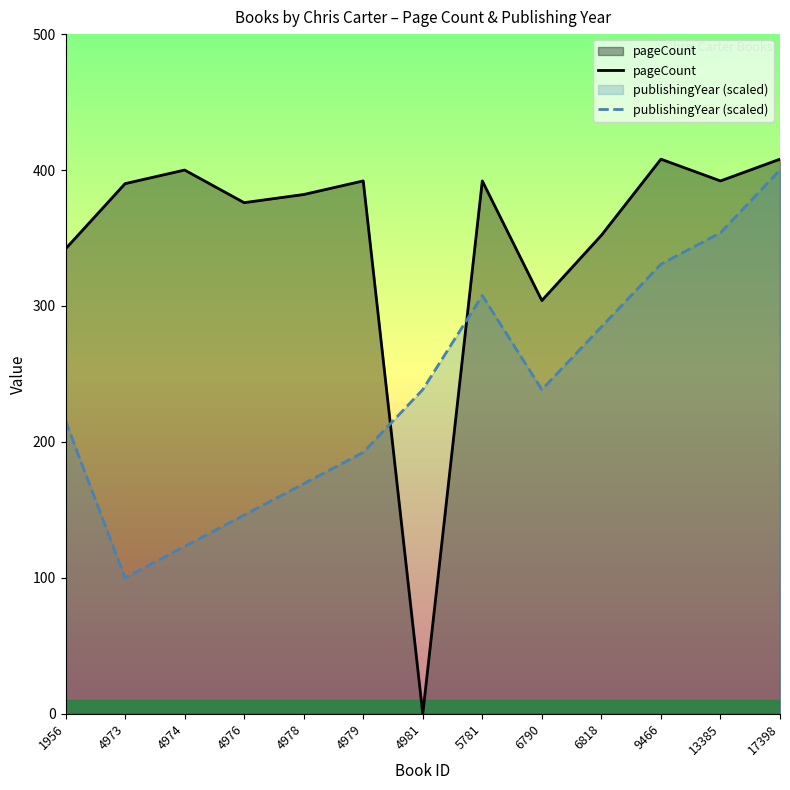

Reading left to right, what are all the values shown in this chart?

pageCount: 1956=342.0	4973=390.0	4974=400.0	4976=376.0	4978=382.0	4979=392.0	4981=0.0	5781=392.0	6790=304.0	6818=352.0	9466=408.0	13385=392.0	17398=408.0
publishingYear (scaled): 1956=215.4	4973=100.0	4974=123.1	4976=146.2	4978=169.2	4979=192.3	4981=238.5	5781=307.7	6790=238.5	6818=284.6	9466=330.8	13385=353.8	17398=400.0